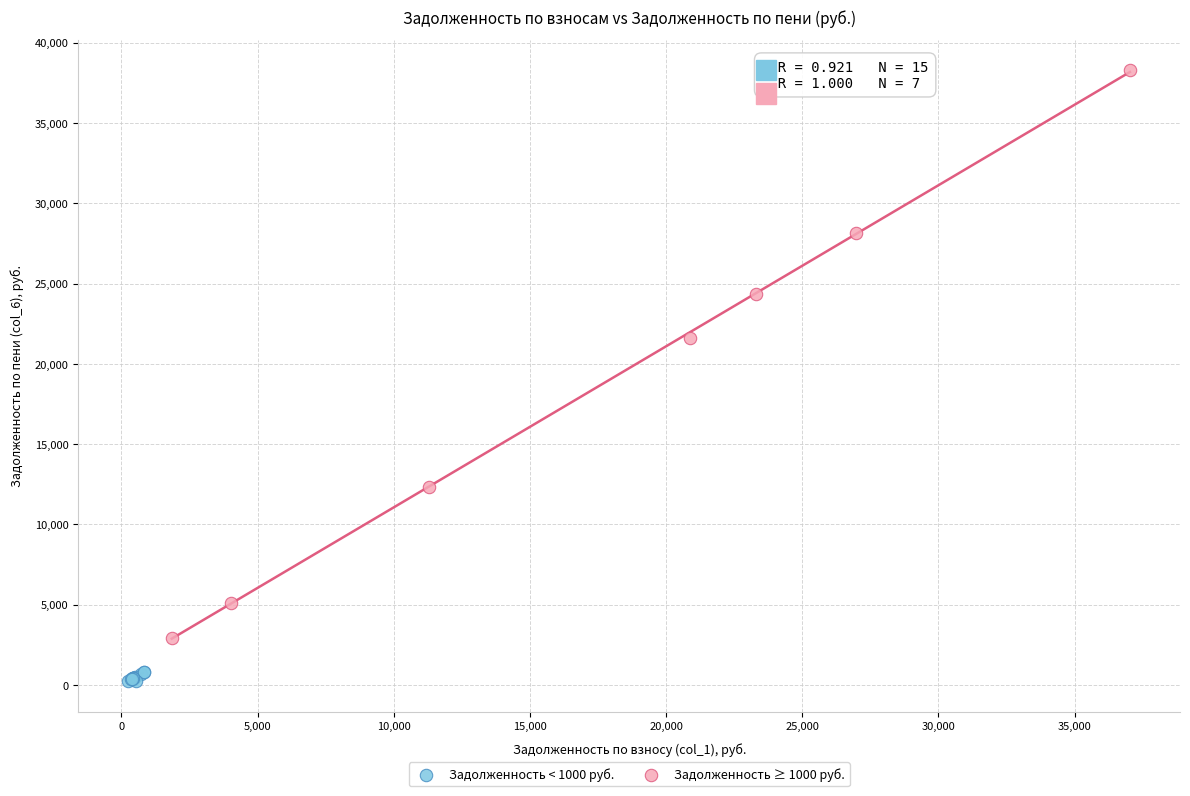

What are all the series names shown in the legend?

Задолженность < 1000 руб., Задолженность ≥ 1000 руб.